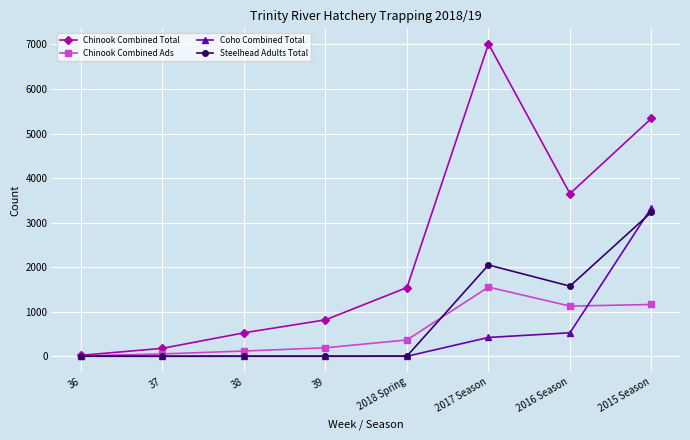

Between 37 and 39, which series saw the biggest shift?

Chinook Combined Total